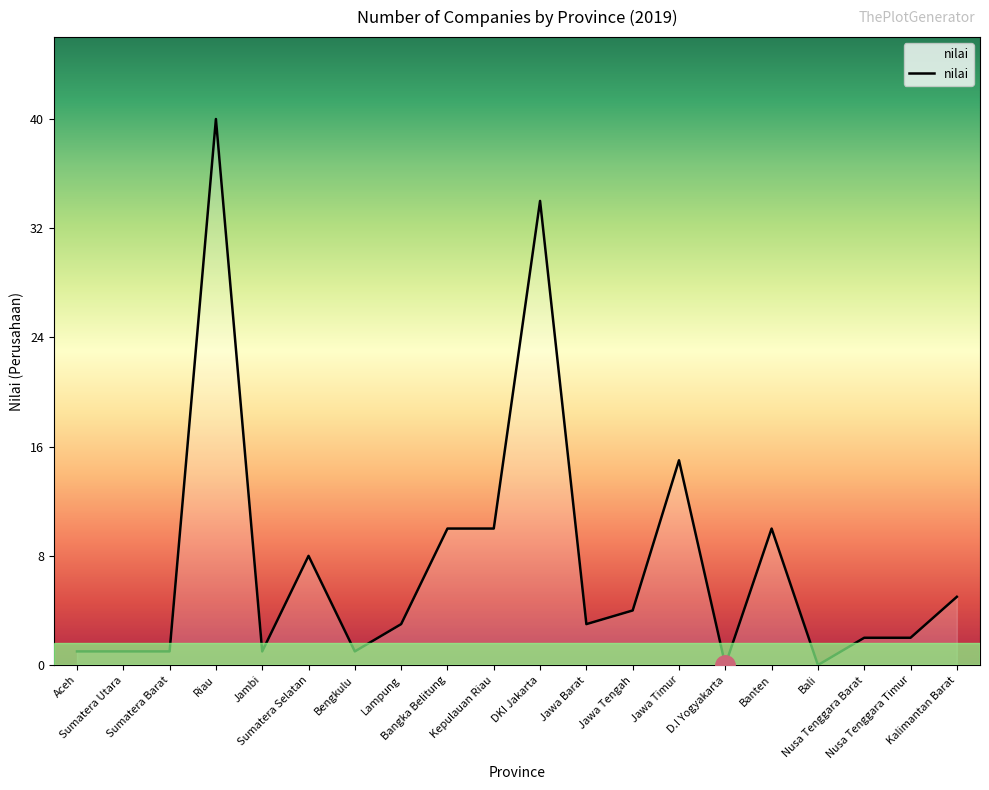

Count the number of categories in the chart.

20